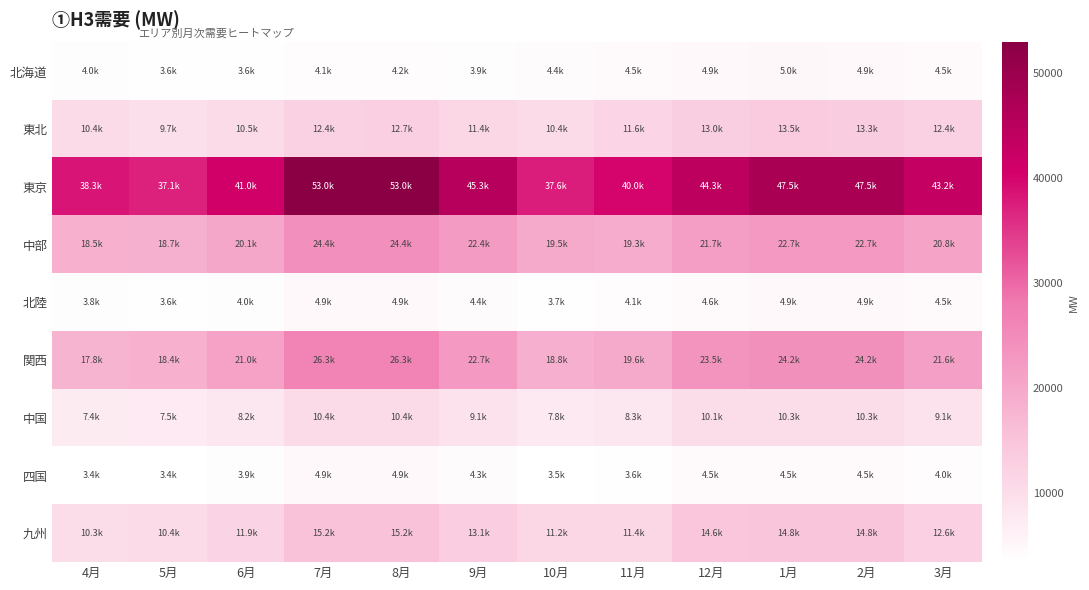

Reading left to right, extract all data points from this chart.

北海道: 4月=3984.8	5月=3605.5	6月=3624.5	7月=4092.0	8月=4181.0	9月=3931.9	10月=4354.1	11月=4532.8	12月=4882.2	1月=4982.0	2月=4913.1	3月=4533.8
東北: 4月=10414.0	5月=9703.8	6月=10462.5	7月=12445.9	8月=12721.0	9月=11385.7	10月=10427.8	11月=11630.6	12月=12970.8	1月=13493.0	2月=13345.6	3月=12399.1
東京: 4月=38345.2	5月=37113.2	6月=41014.9	7月=52951.5	8月=52950.0	9月=45310.9	10月=37638.0	11月=40007.4	12月=44339.4	1月=47536.0	2月=47535.7	3月=43155.7
中部: 4月=18498.1	5月=18686.2	6月=20141.9	7月=24400.0	8月=24400.0	9月=22360.1	10月=19478.4	11月=19260.6	12月=21686.7	1月=22746.3	2月=22746.3	3月=20775.6
北陸: 4月=3813.3	5月=3625.6	6月=3981.2	7月=4909.9	8月=4909.9	9月=4366.5	10月=3689.8	11月=4070.2	12月=4618.5	1月=4860.5	2月=4860.5	3月=4499.9
関西: 4月=17842.6	5月=18365.1	6月=21046.4	7月=26340.0	8月=26340.0	9月=22732.1	10月=18808.7	11月=19557.8	12月=23501.0	1月=24240.3	2月=24240.3	3月=21598.4
中国: 4月=7435.9	5月=7487.9	6月=8218.2	7月=10412.0	8月=10412.0	9月=9105.5	10月=7797.0	11月=8345.2	12月=10072.9	1月=10314.0	2月=10314.0	3月=9104.5
四国: 4月=3411.4	5月=3431.1	6月=3914.2	7月=4910.0	8月=4910.0	9月=4288.9	10月=3539.5	11月=3648.0	12月=4525.5	1月=4525.5	2月=4525.5	3月=4042.4
九州: 4月=10286.1	5月=10445.3	6月=11879.7	7月=15216.0	8月=15216.0	9月=13117.9	10月=11179.0	11月=11405.2	12月=14587.4	1月=14778.6	2月=14778.6	3月=12567.4